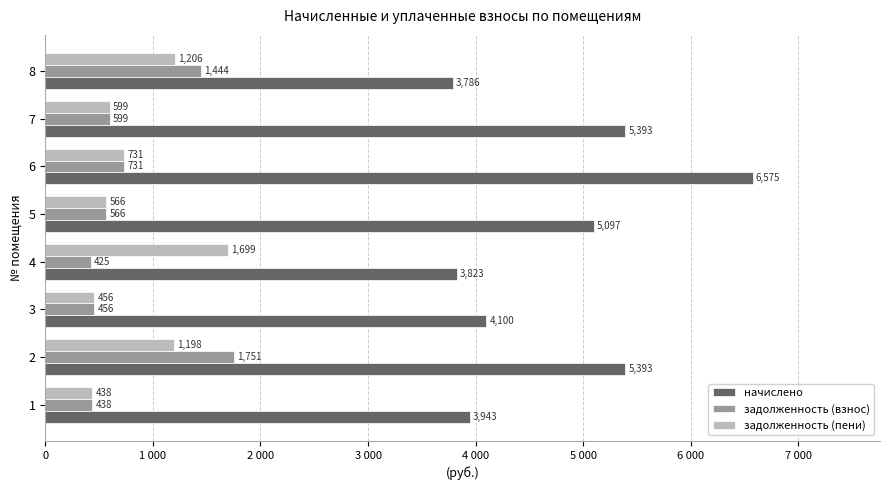

What is the difference between the second highest and second lowest values in the задолженность (пени) series?

750.4